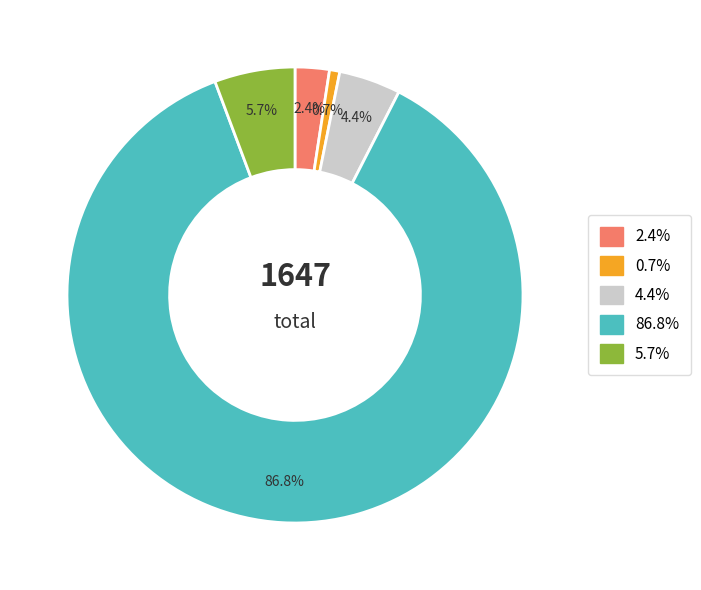

Rank the categories by value from lowest to highest.

0.7%, 2.4%, 4.4%, 5.7%, 86.8%